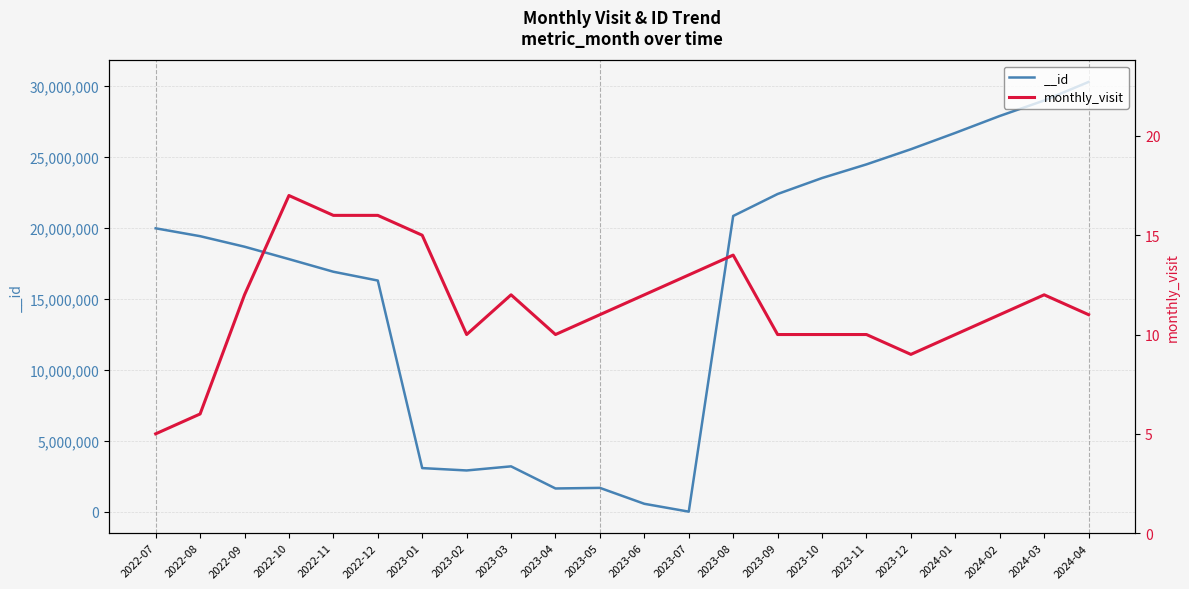

What is the change in value from 2022-07 to 2022-08?

+1